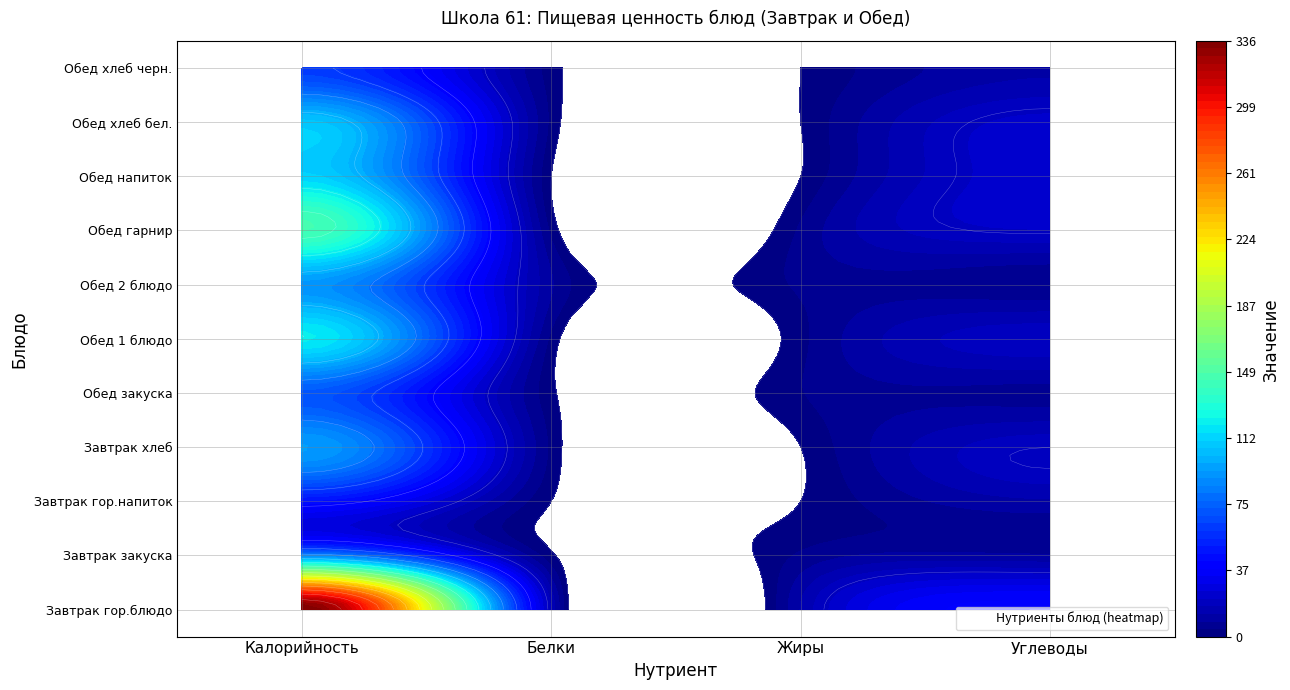

Which category has the lowest value in the Завтрак хлеб series?

Жиры